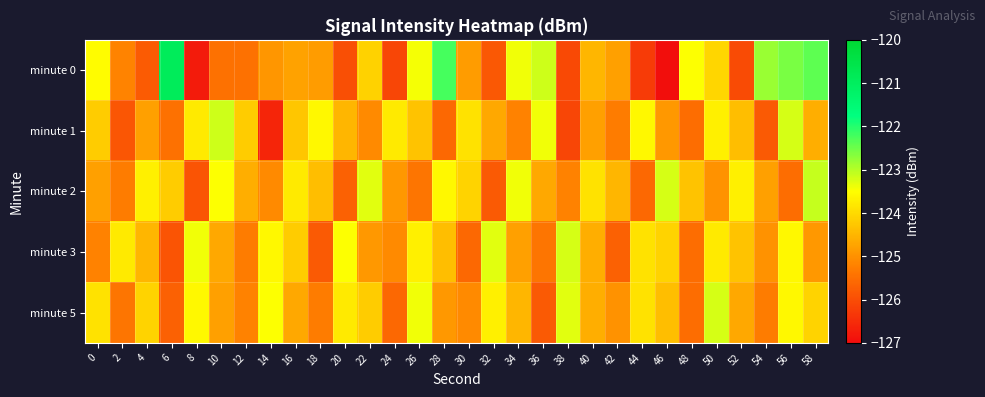

At 20, list the series in order from largest to smallest.

minute 3, minute 5, minute 1, minute 2, minute 0